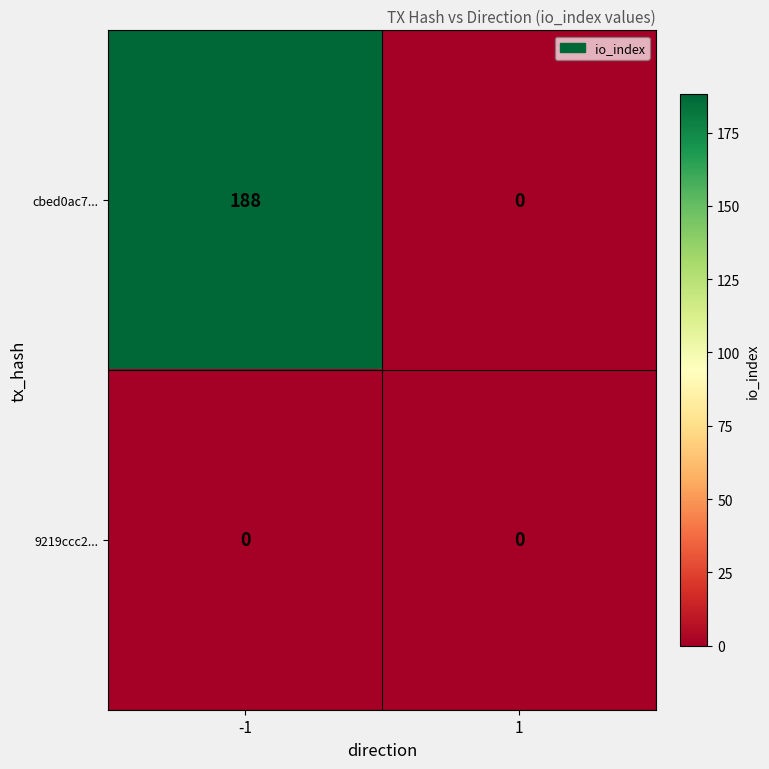

At which category is the sum across all series the highest?

-1